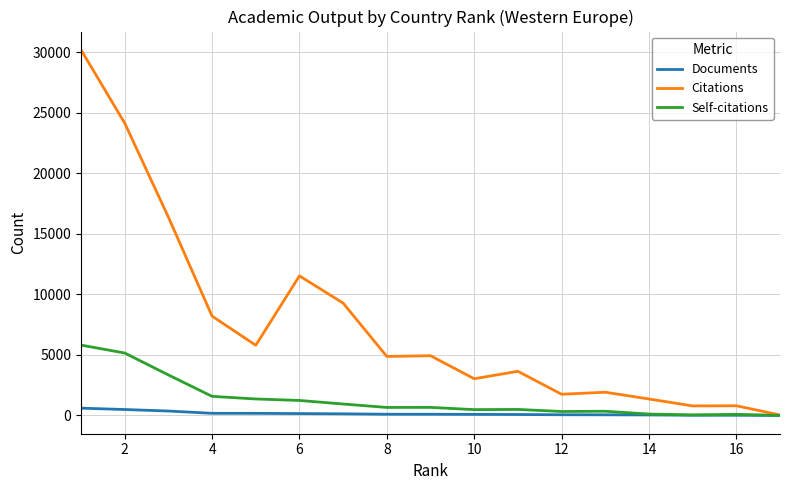

What is the maximum value shown in the chart?

30198